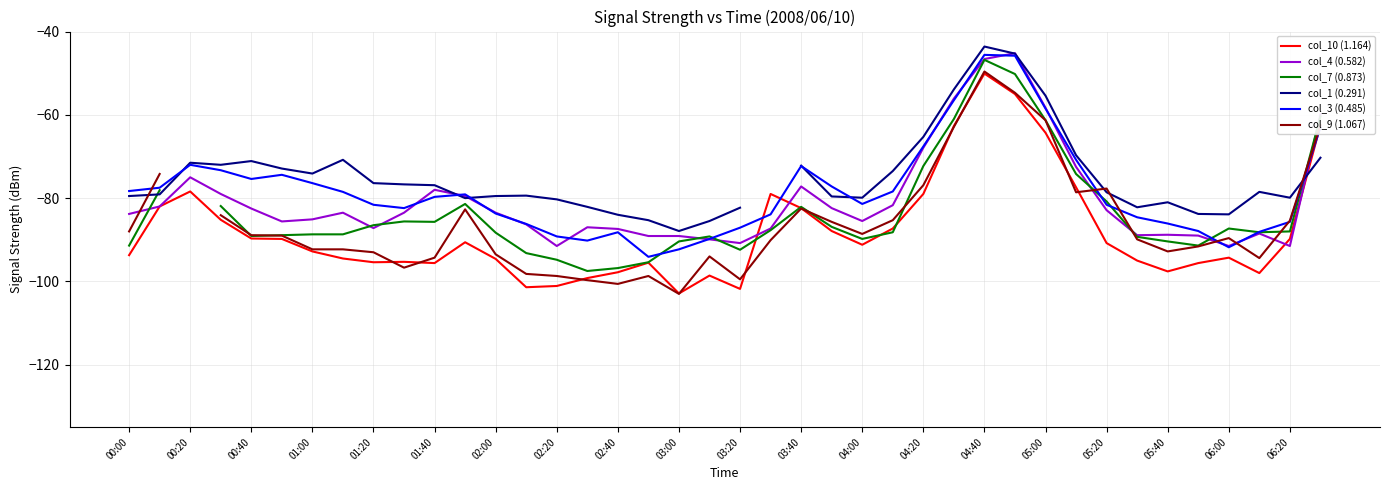

What is the minimum value for col_10 (1.164)?

-102.9